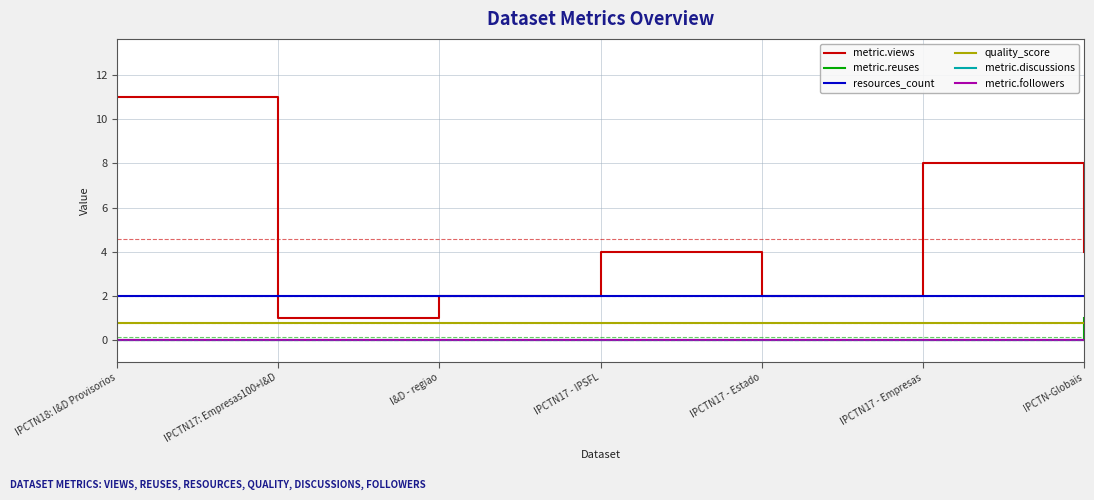

Does the chart have visible grid lines?

Yes